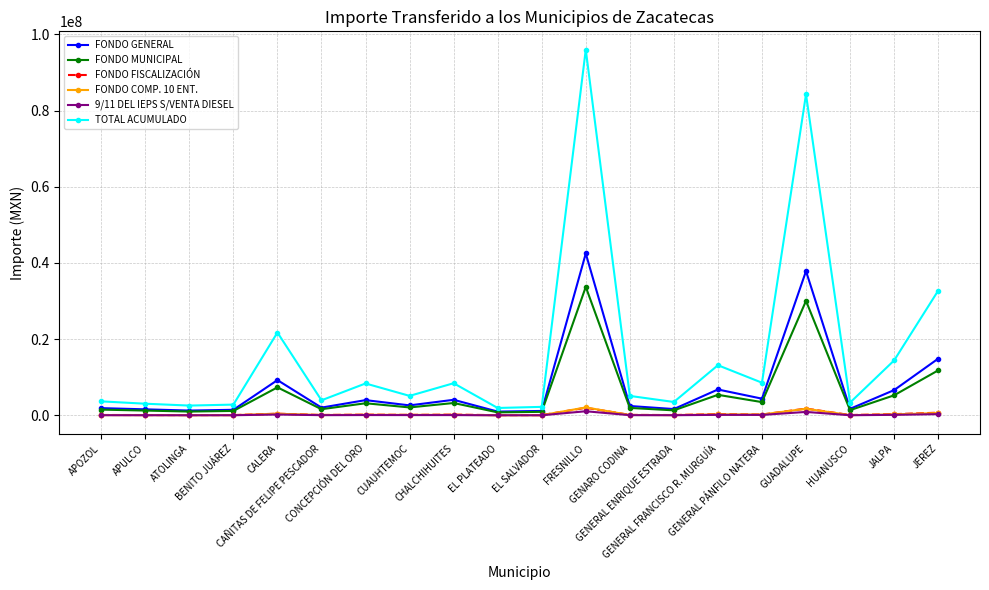

True or false: FONDO MUNICIPAL has more than 0 points higher than both neighbors.

True